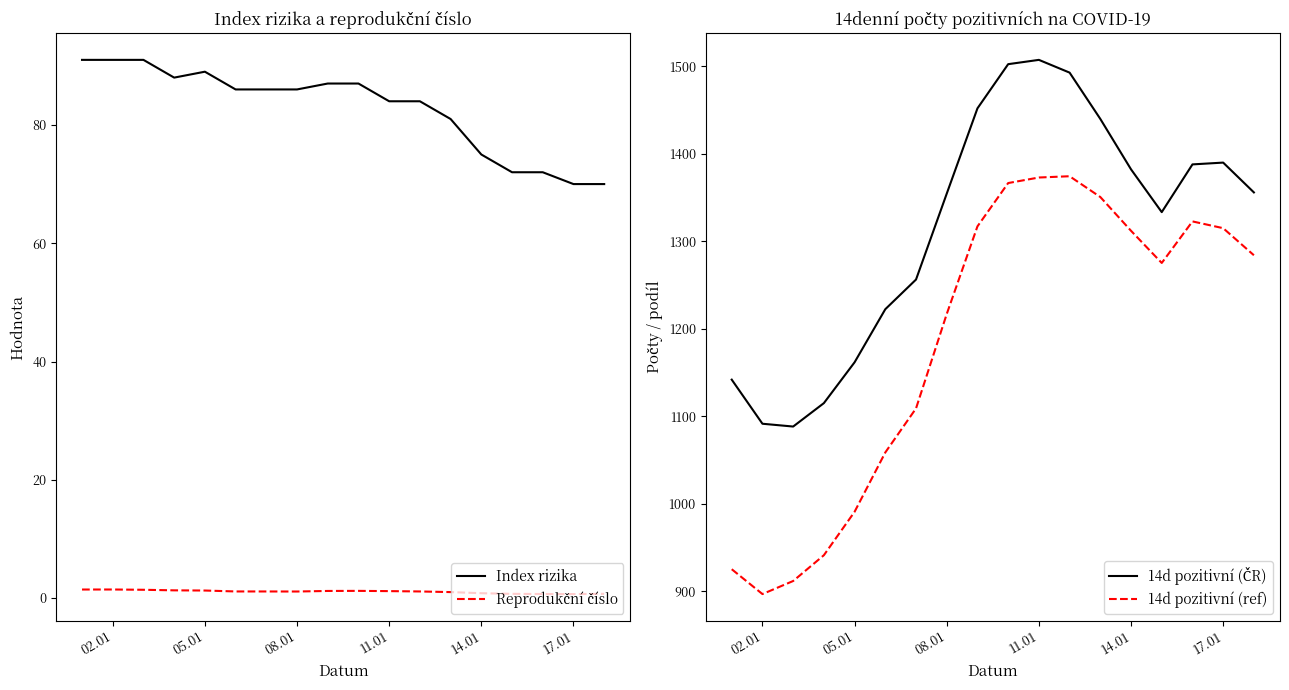

True or false: Reprodukční číslo has a value of 0.3 at 12.

False